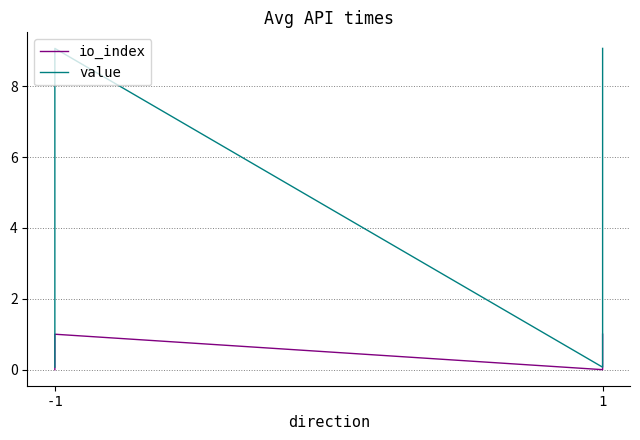

What is the difference between the second highest and second lowest values in the io_index series?

1.0